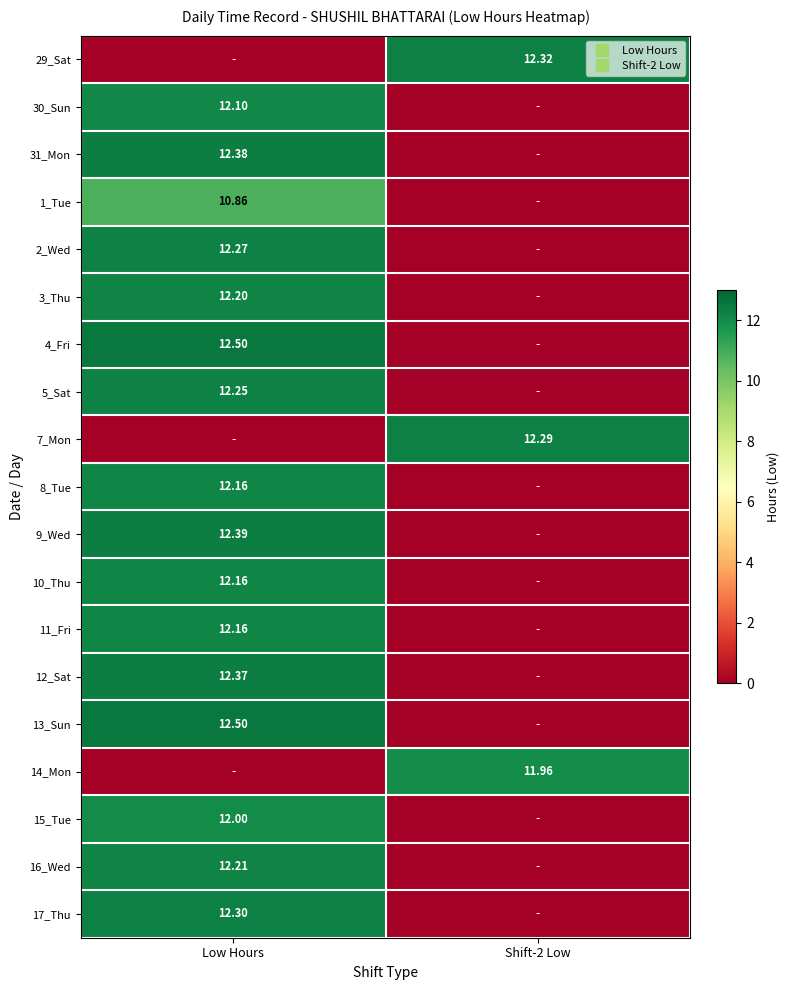

The 3_Thu series shows 6.5 at Shift-2 Low. True or false?

False